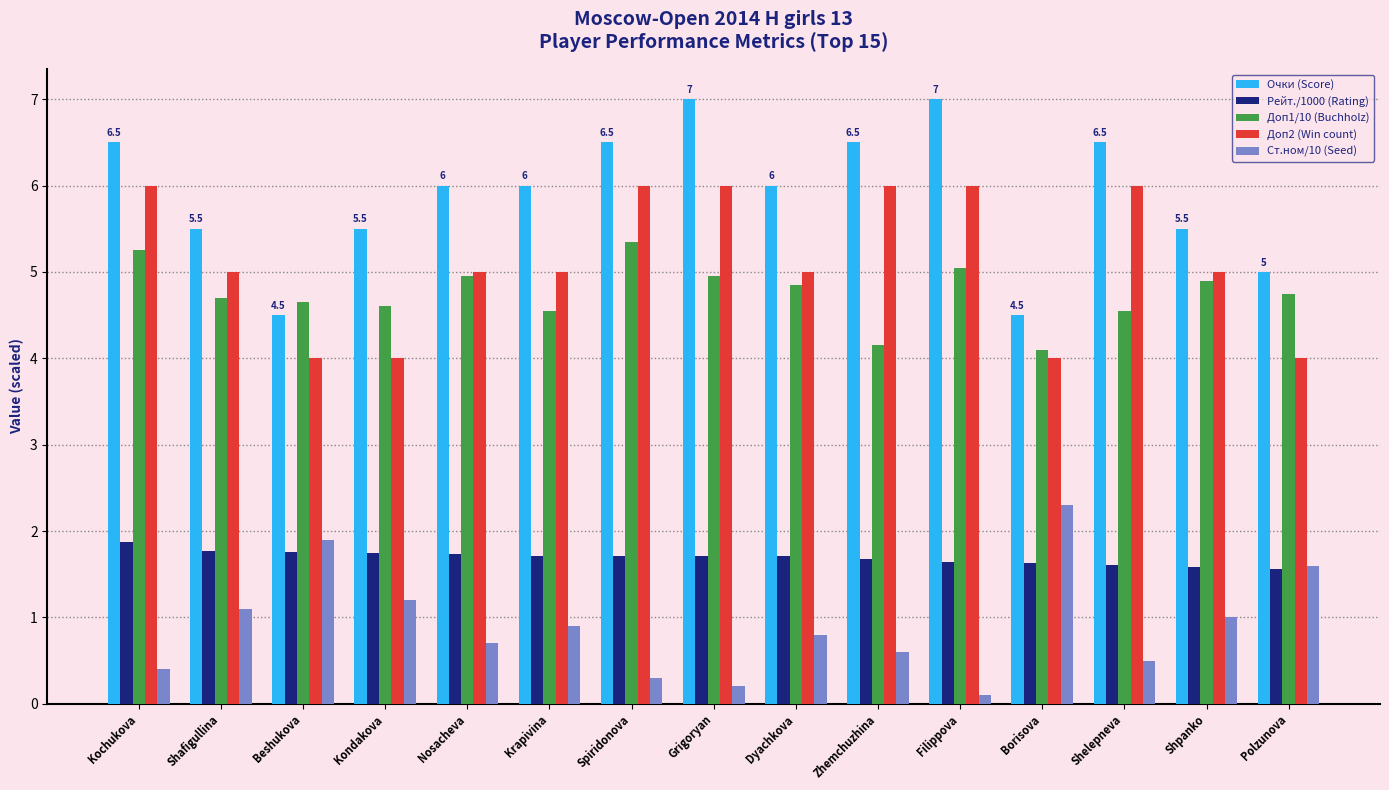

Are the bars horizontal?

No